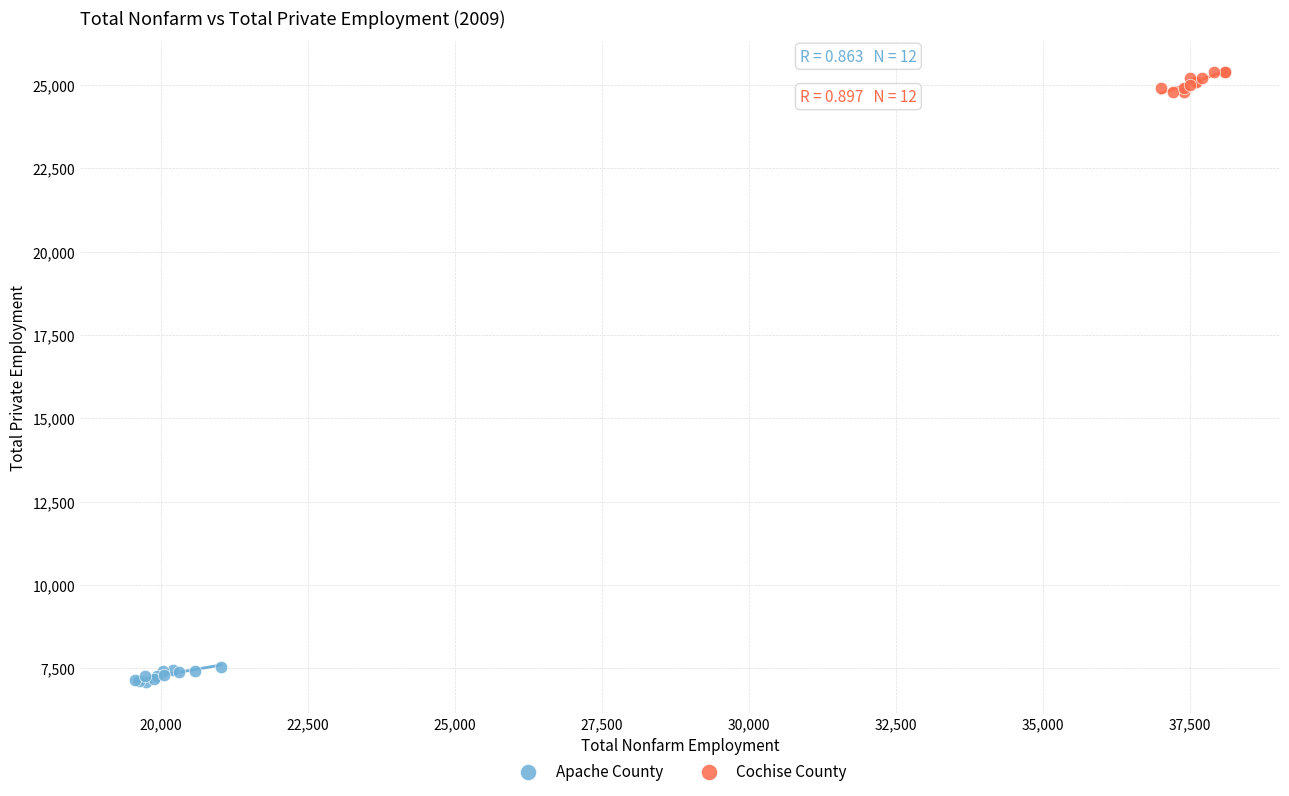

Which series contains the highest Y value?

Cochise County